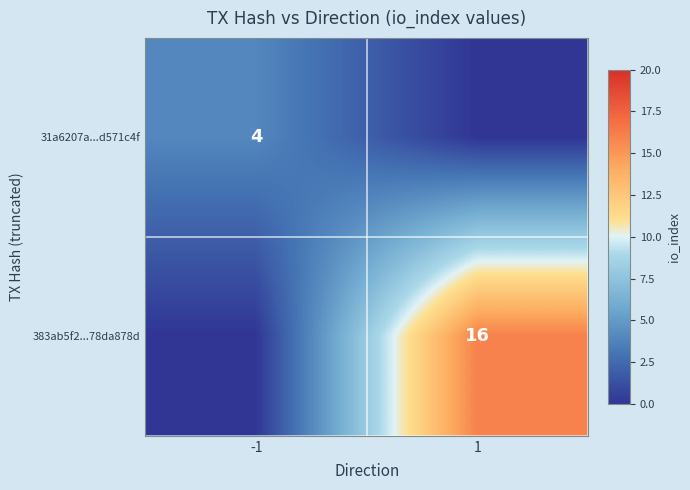

True or false: 383ab5f2...78da878d has a value of 16 at 1.

True